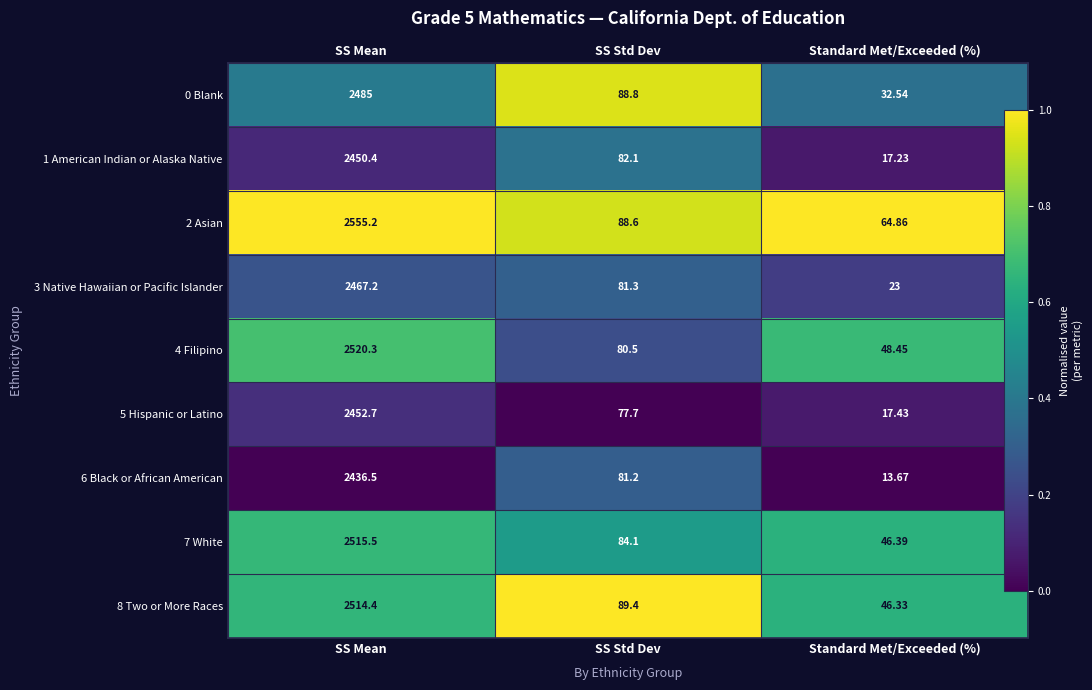

The value of 0 Blank at Standard Met/Exceeded (%) is 0.2. True or false?

False